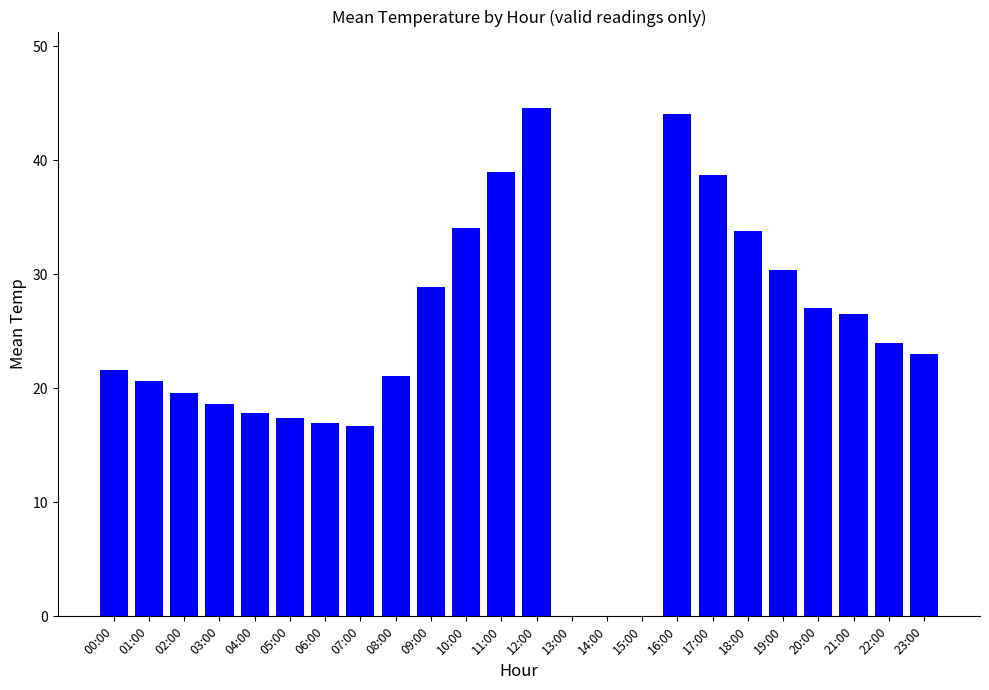

The chart shows a value of 27.0 at 20:00. True or false?

True